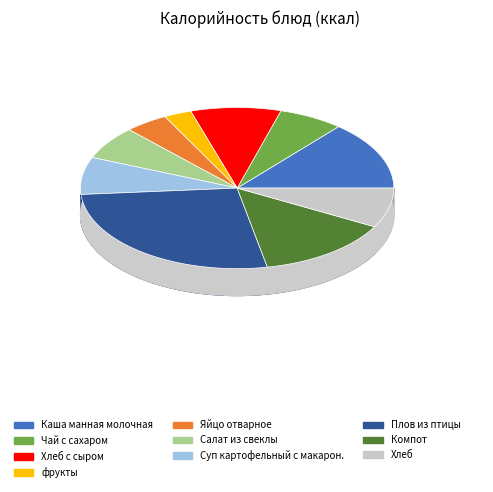

To the nearest percent, what is the difference between the largest and smallest slice percentages?

24%